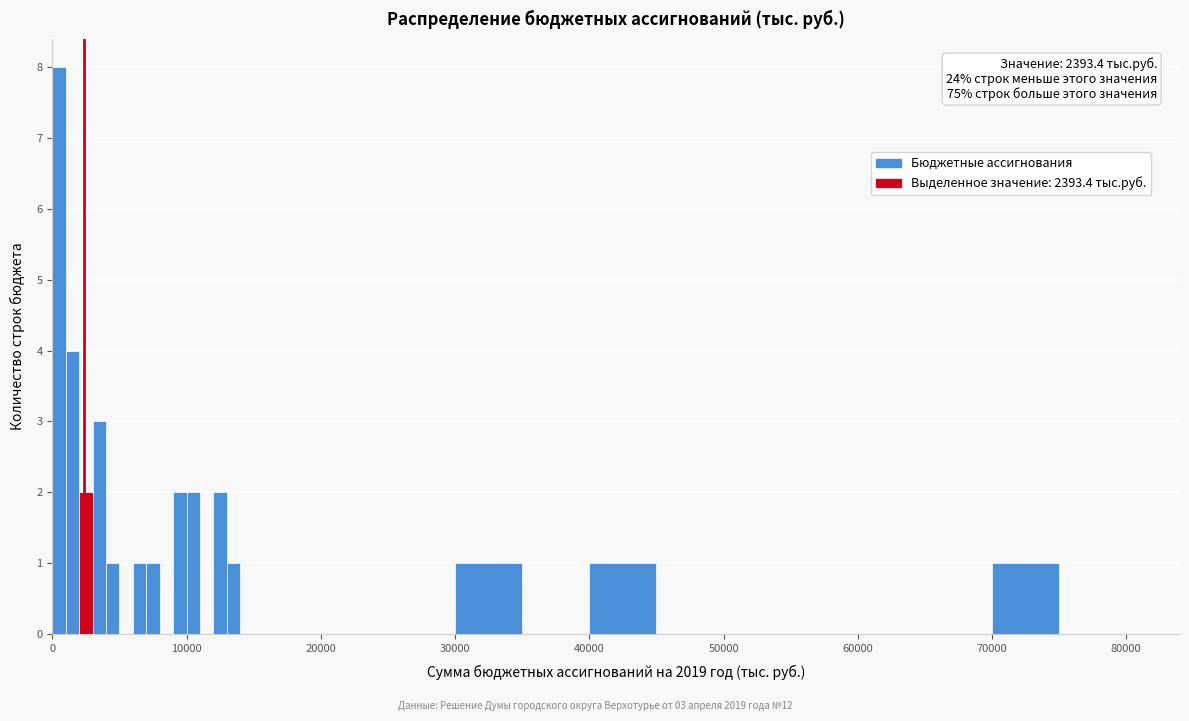

Read against the x-axis, roughly where is the centre of the tallest bar?

1000